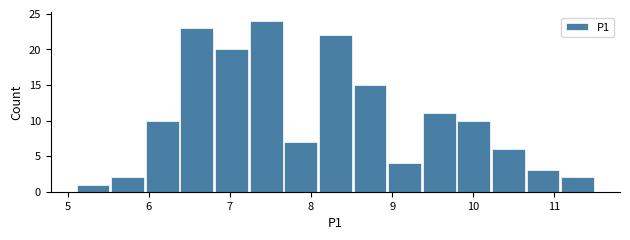

Reading left to right, list every bar in this chart as the range it spans on the x-axis followed by its height. Neither the bar edges nor the heights are printed on the chart, so give them approximately, as read against the axes.

5.1 to 5.5: 1
5.5 to 6.0: 2
6.0 to 6.4: 10
6.4 to 6.8: 23
6.8 to 7.2: 20
7.2 to 7.7: 24
7.7 to 8.1: 7
8.1 to 8.5: 22
8.5 to 8.9: 15
8.9 to 9.4: 4
9.4 to 9.8: 11
9.8 to 10.2: 10
10.2 to 10.6: 6
10.6 to 11.1: 3
11.1 to 11.5: 2